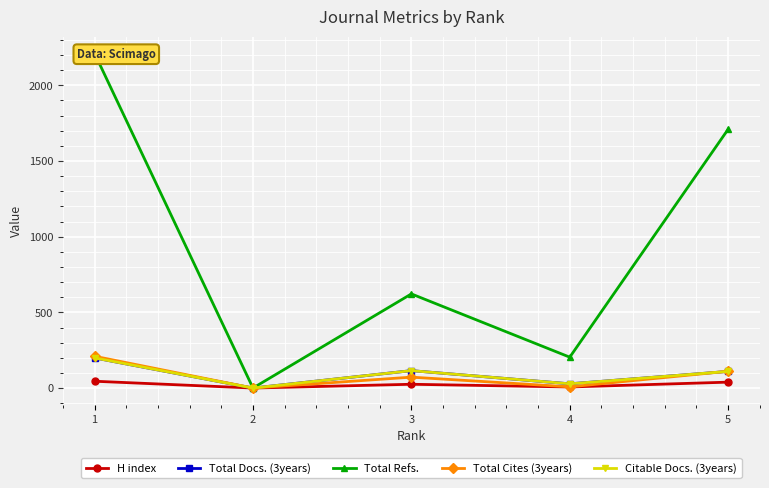

At 1, list the series in order from largest to smallest.

Total Refs., Total Cites (3years), Total Docs. (3years), Citable Docs. (3years), H index